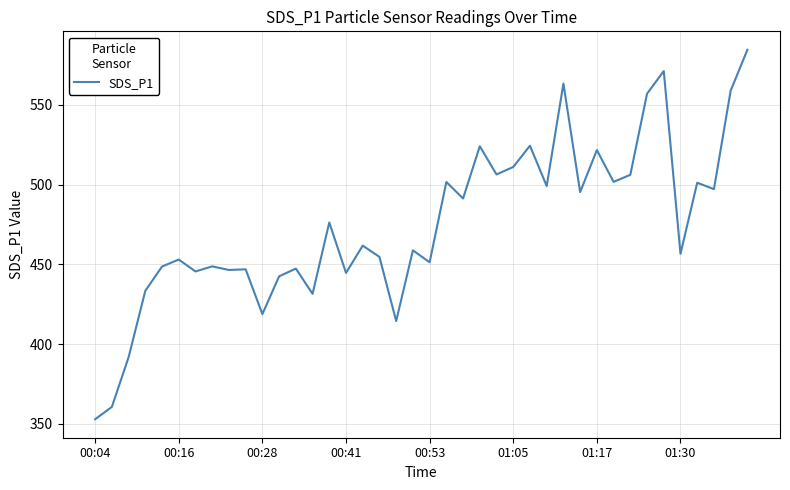

What is the difference between the second highest and minimum values?

218.3